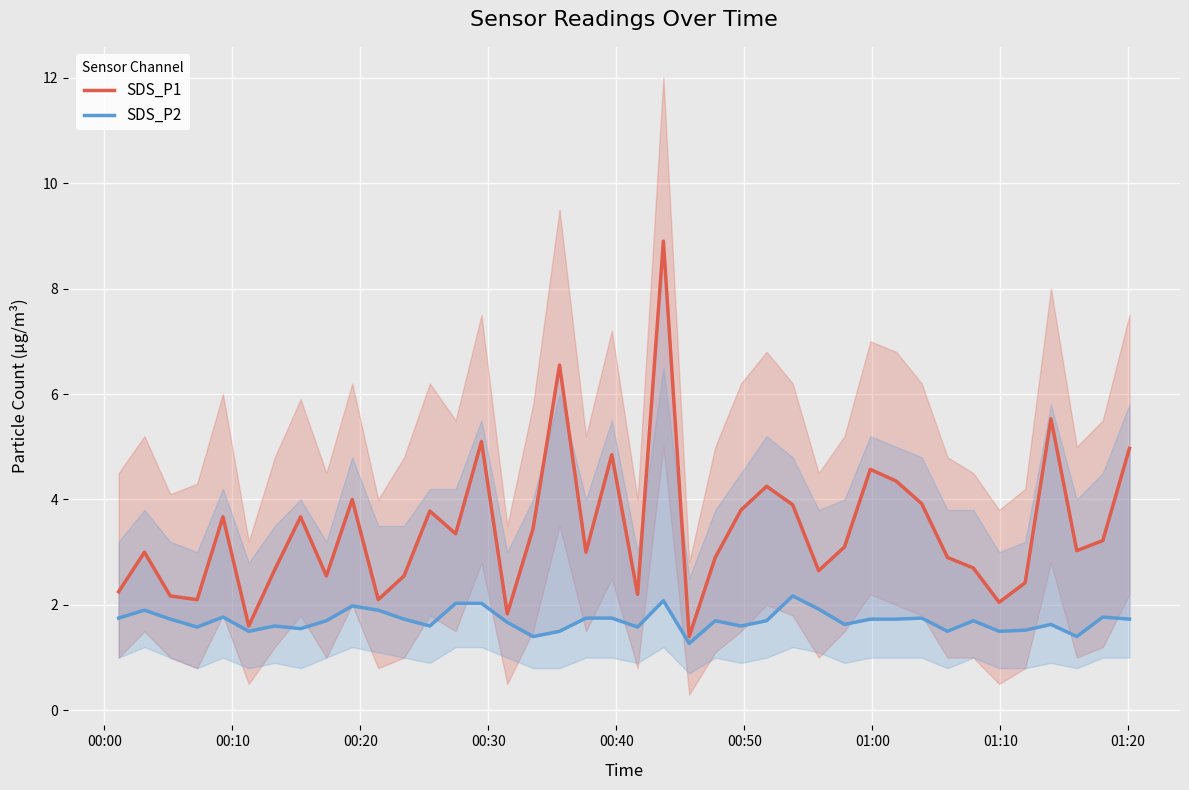

True or false: SDS_P2 and SDS_P1 intersect in this chart.

False